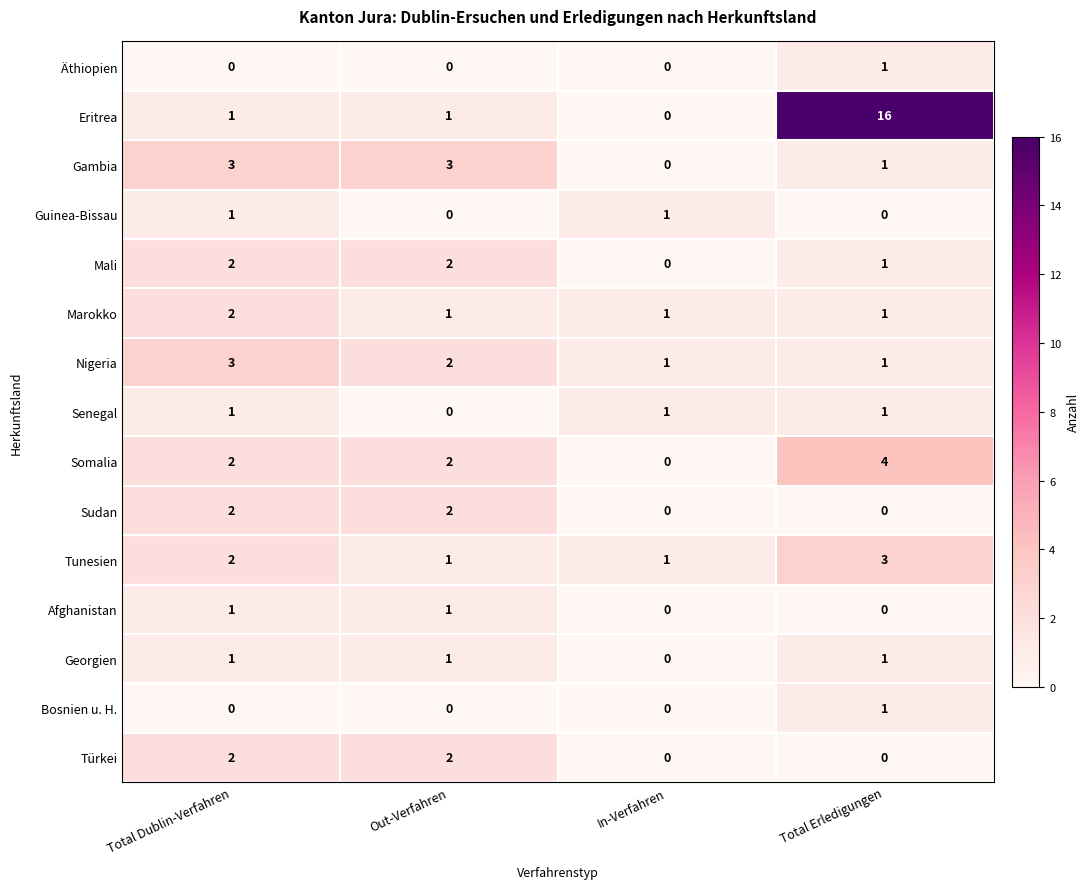

Is it true that Gambia equals 0 at Total Erledigungen?

False